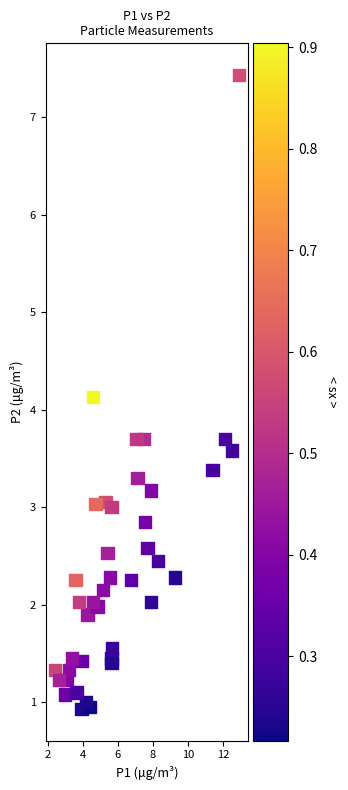

What Y value in the scatter plot is closest to 4?

4.1